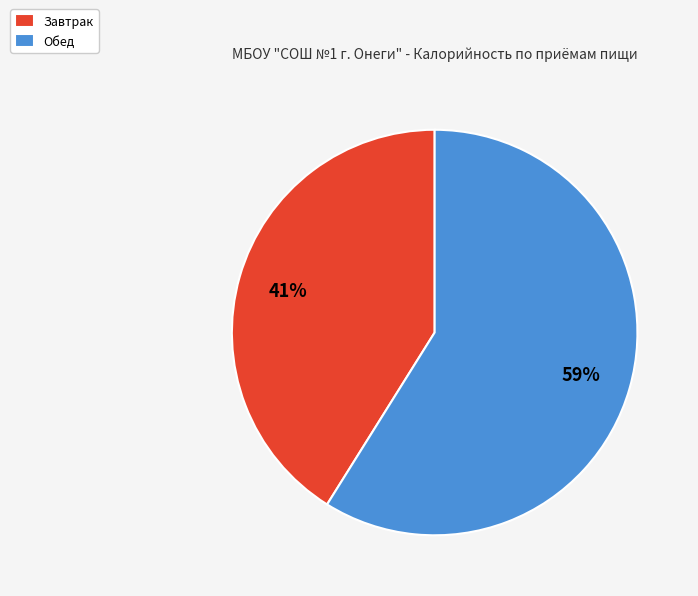

Does Обед represent more than half of the total?

Yes